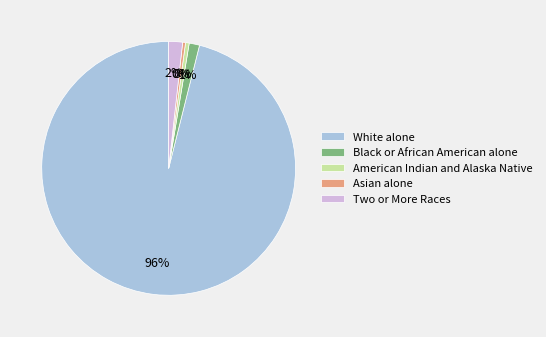

Does Black or African American alone account for over 50% of the chart?

No